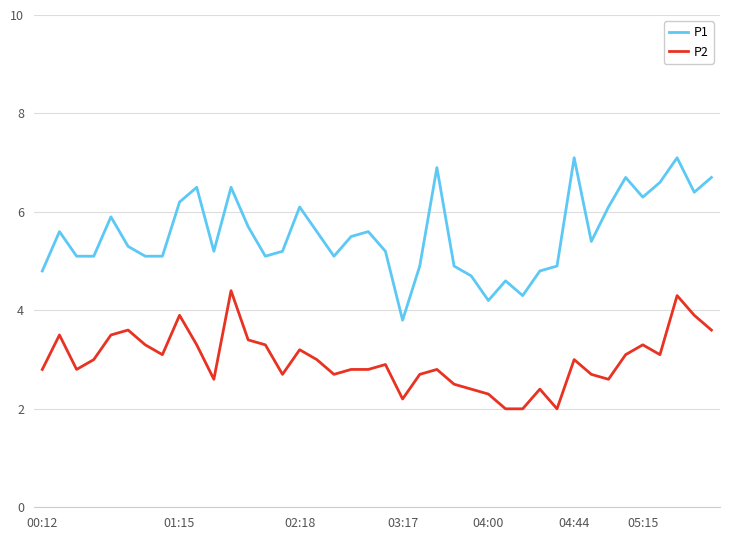

Which series has the largest total across all categories?

P1